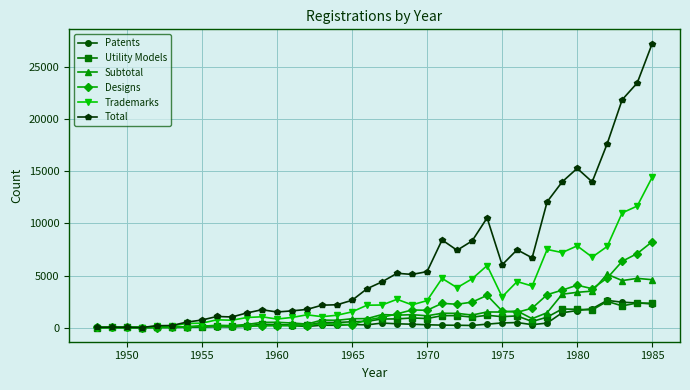

What is the difference between the maximum and minimum values in the Subtotal series?

5122